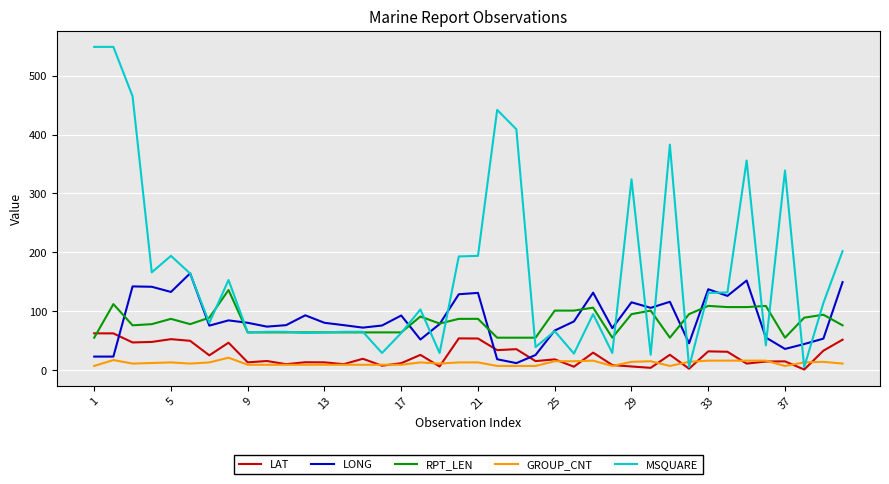

What is the highest value of the LONG series?

164.3